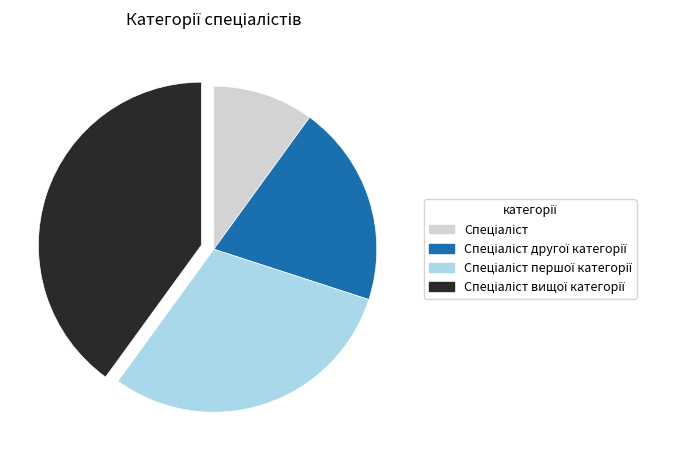

Is there any slice that represents more than half of the pie?

No